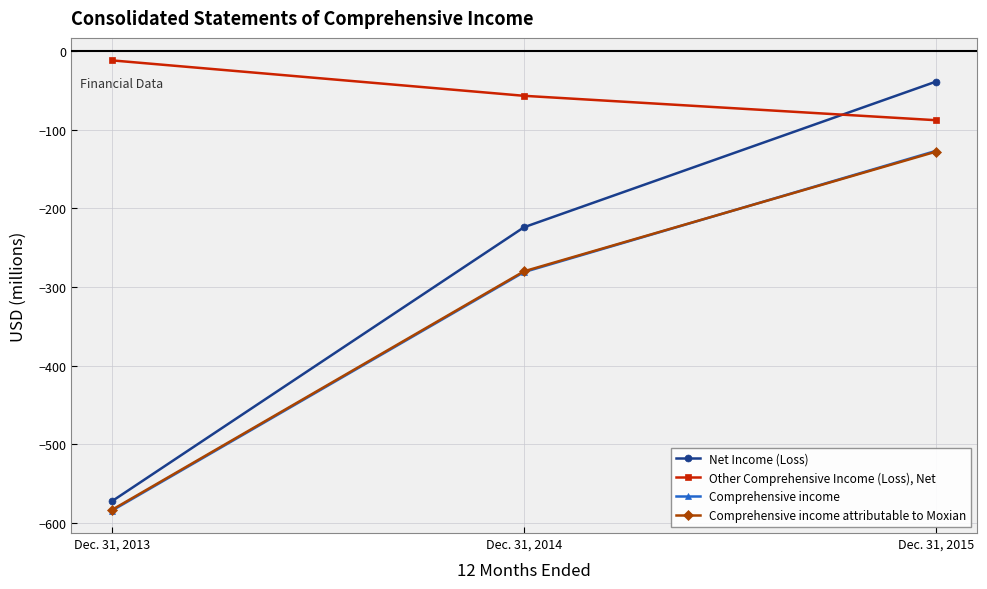

At Dec. 31, 2014, list the series in order from largest to smallest.

Other Comprehensive Income (Loss), Net, Net Income (Loss), Comprehensive income attributable to Moxian, Comprehensive income